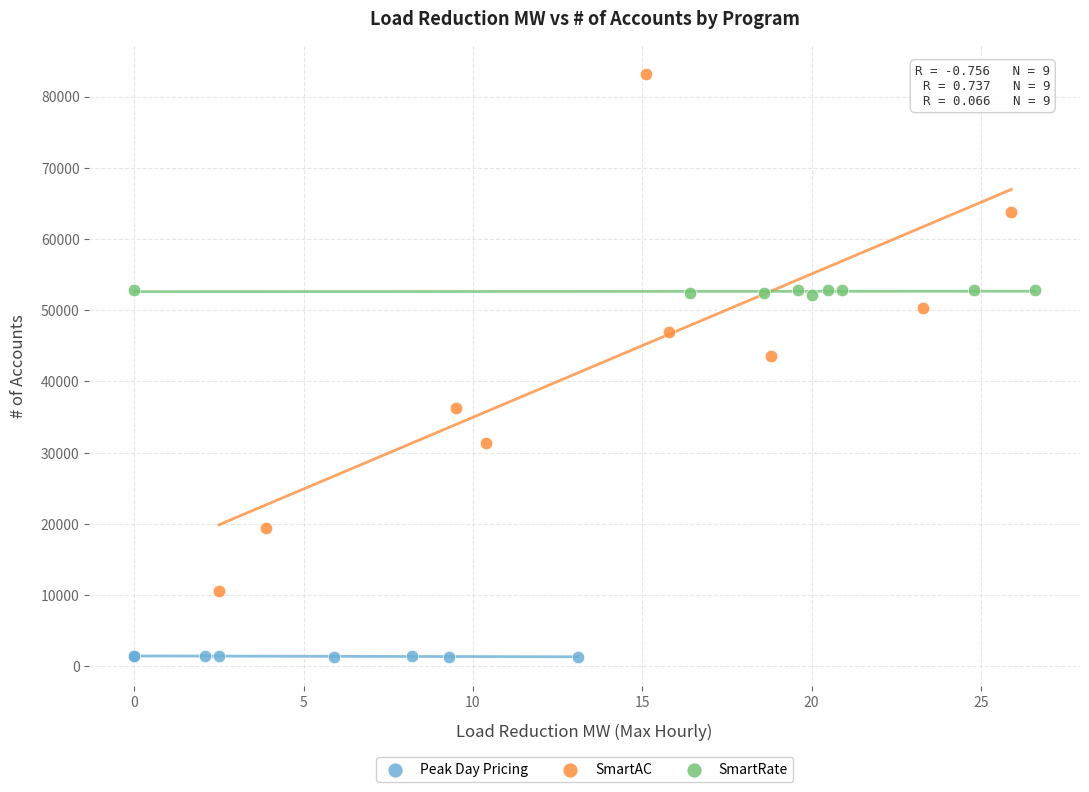

What are all the series names shown in the legend?

Peak Day Pricing, SmartAC, SmartRate